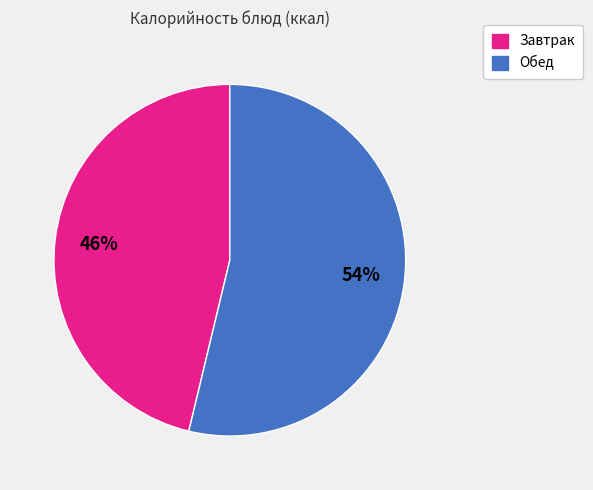

Does any single category account for the majority?

Yes